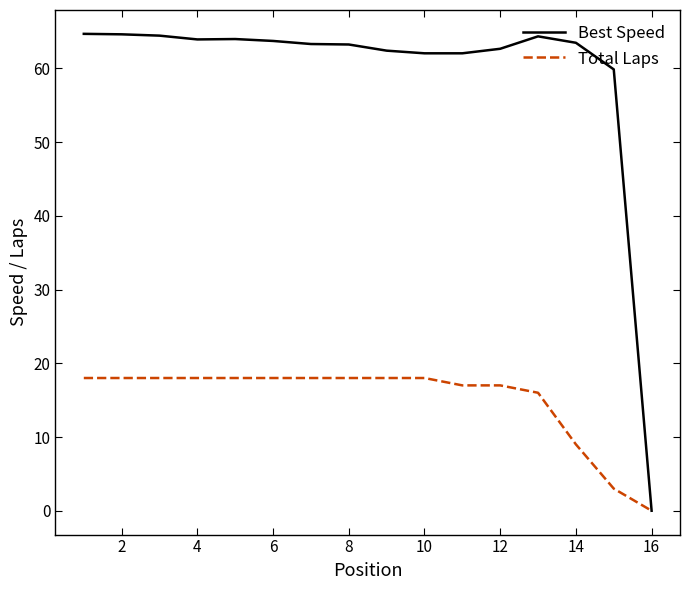

List the series in order of their peak value, highest first.

Best Speed, Total Laps